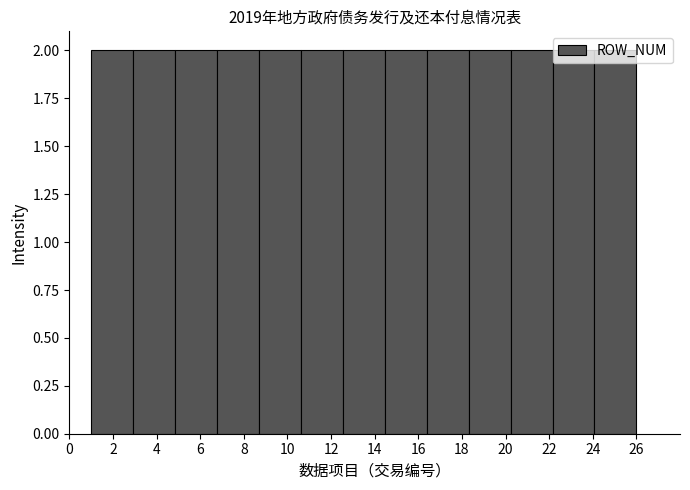

Reading left to right, list every bar in this chart as the range it spans on the x-axis followed by its height. Neither the bar edges nor the heights are printed on the chart, so give them approximately, as read against the axes.

1.0 to 3.0: 2
3.0 to 4.8: 2
4.8 to 6.8: 2
6.8 to 8.6: 2
8.6 to 10.6: 2
10.6 to 12.6: 2
12.6 to 14.4: 2
14.4 to 16.4: 2
16.4 to 18.4: 2
18.4 to 20.2: 2
20.2 to 22.2: 2
22.2 to 24.0: 2
24.0 to 26.0: 2